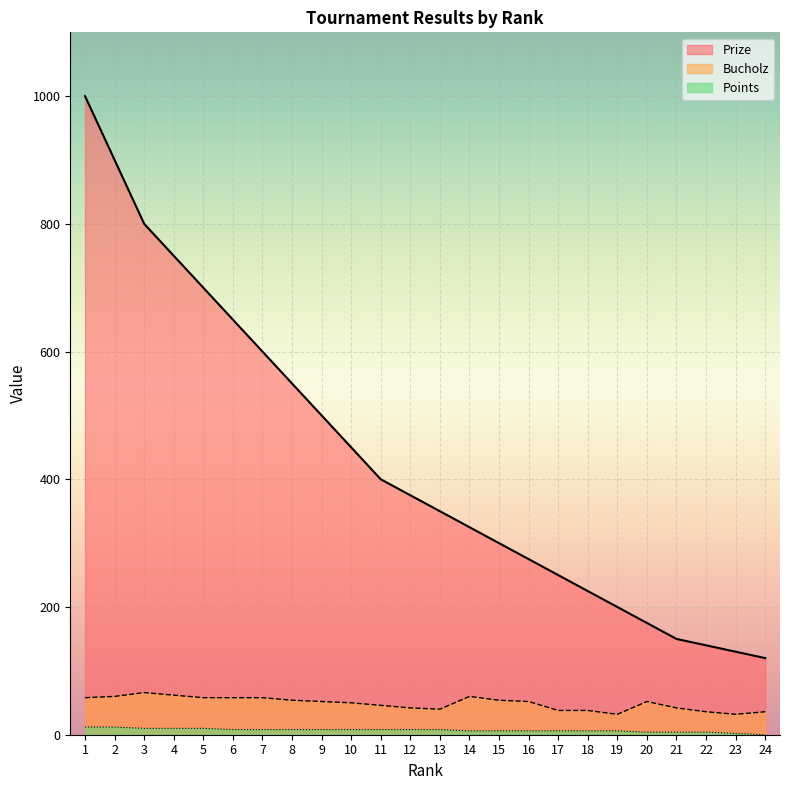

How many lines are shown in the chart?

3